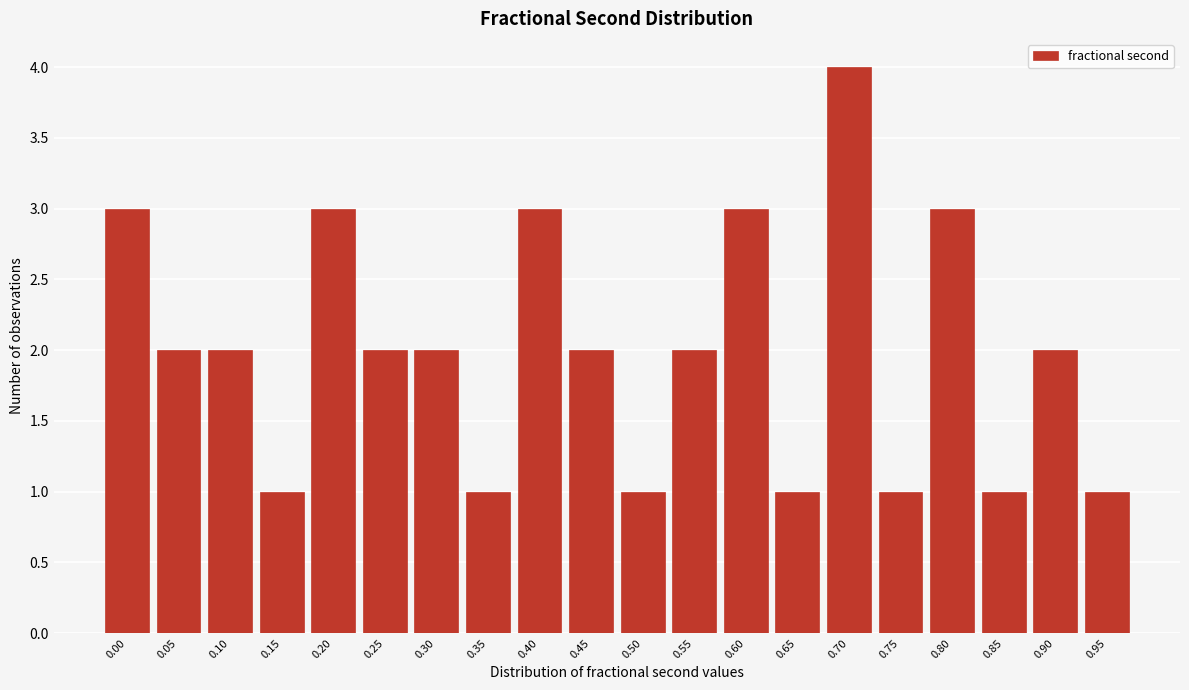

Reading right to left, what are all the values shown in this chart?

0.95=1	0.90=2	0.85=1	0.80=3	0.75=1	0.70=4	0.65=1	0.60=3	0.55=2	0.50=1	0.45=2	0.40=3	0.35=1	0.30=2	0.25=2	0.20=3	0.15=1	0.10=2	0.05=2	0.00=3